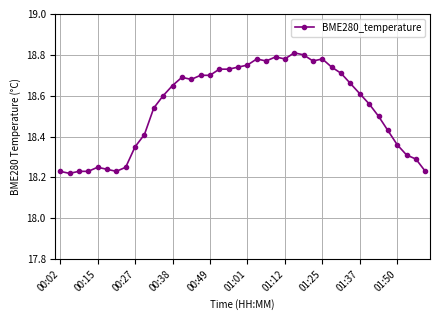

Count the number of data series in this chart.

1